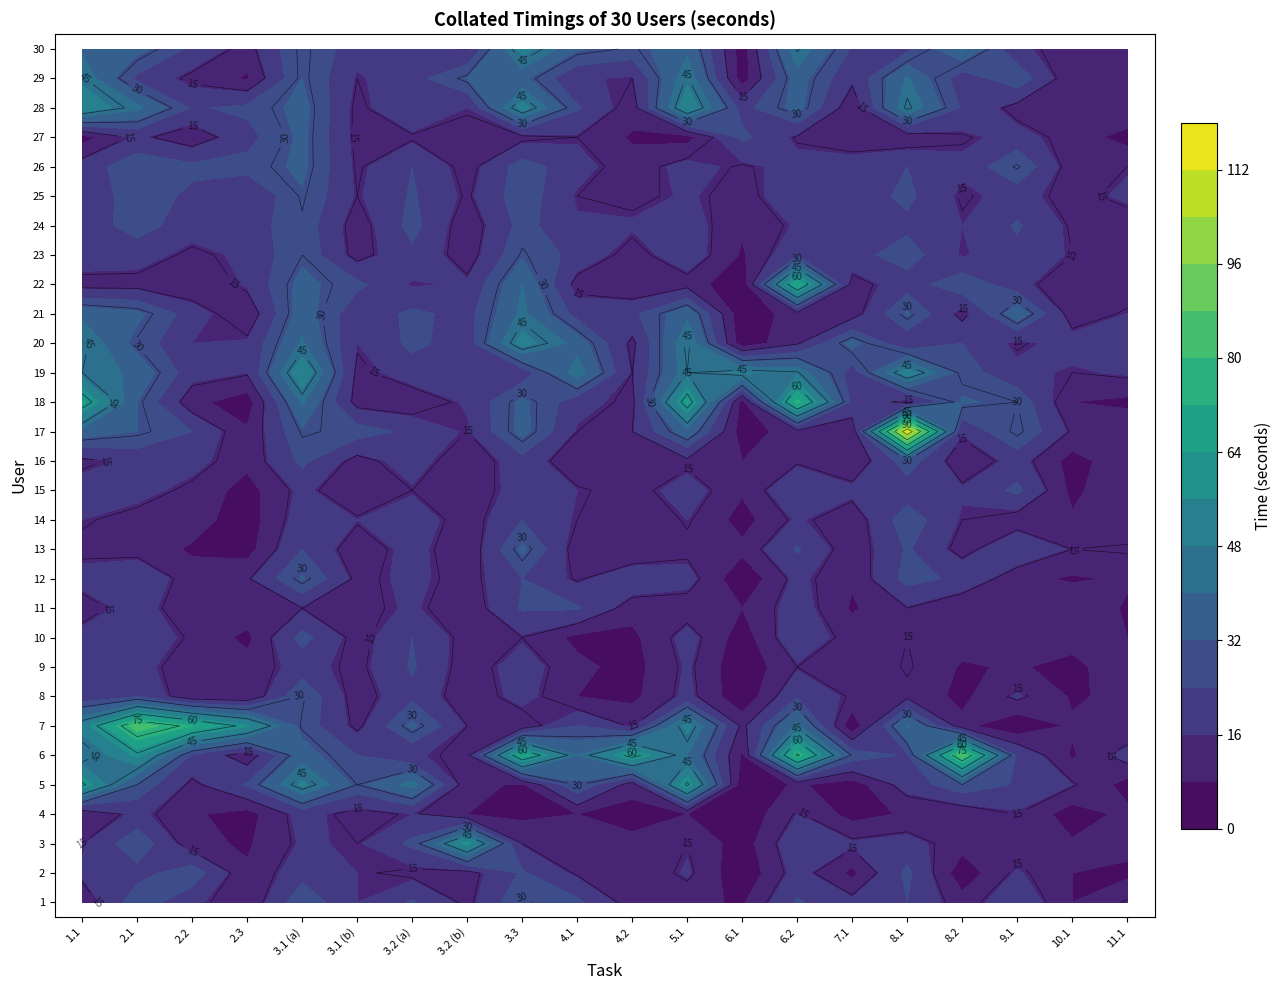

True or false: 25 has a value of 25 at 3.

False